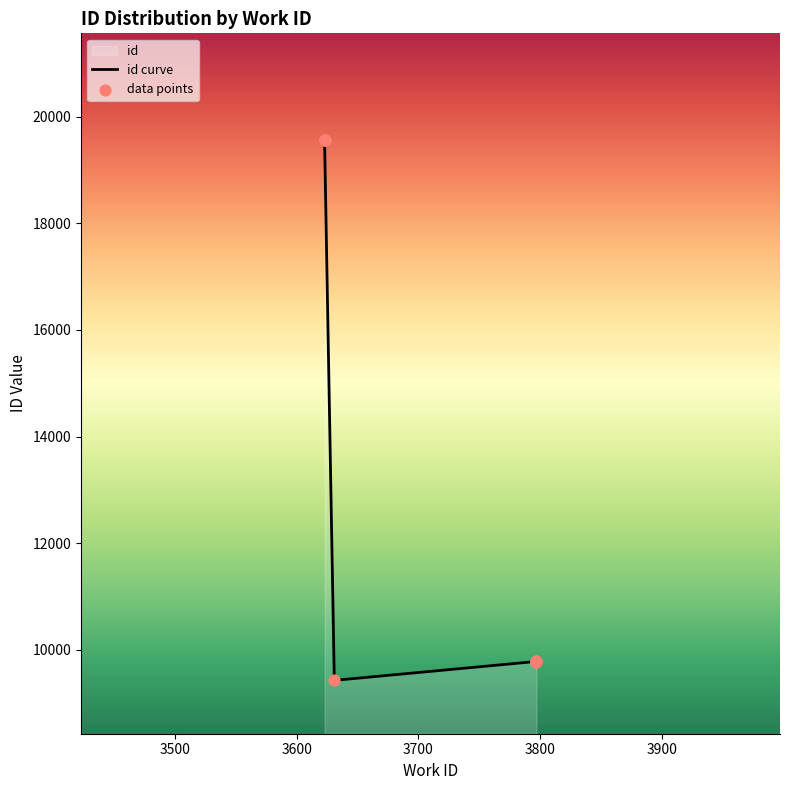

Approximately how many times larger is the value at 3797 compared to 3797?

1.0